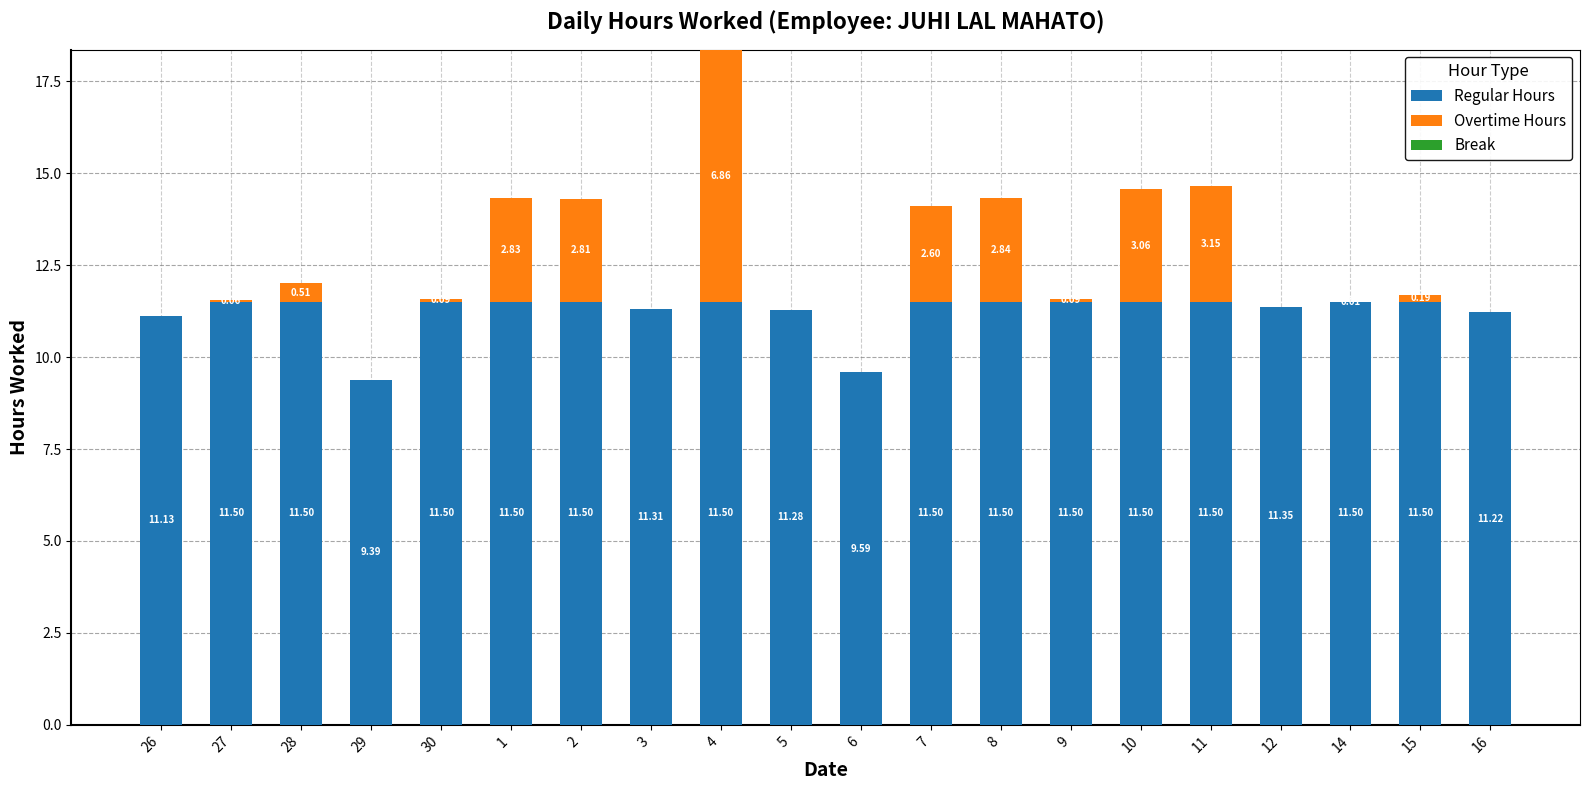

At which category is the sum across all series the highest?

4